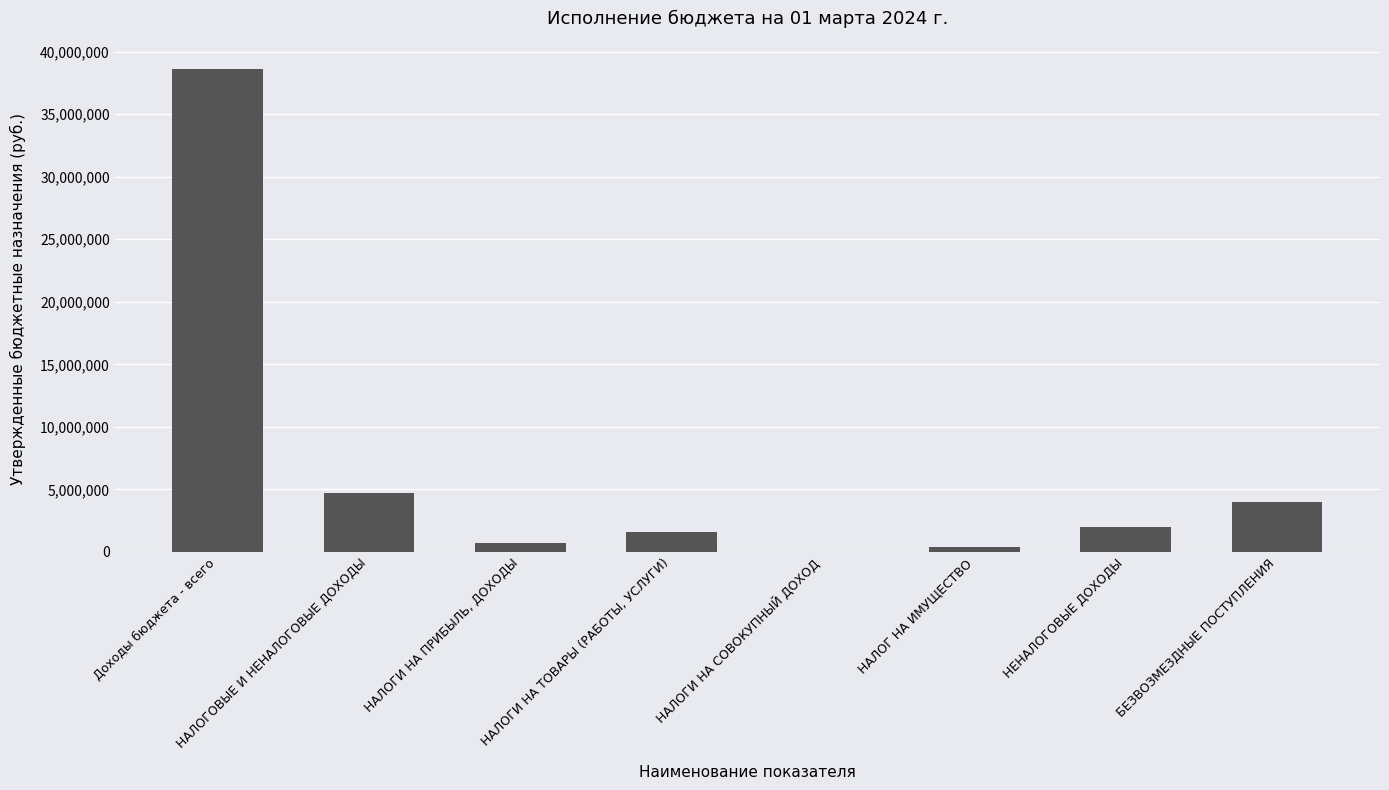

What is the difference between the values at БЕЗВОЗМЕЗДНЫЕ ПОСТУПЛЕНИЯ and НАЛОГОВЫЕ И НЕНАЛОГОВЫЕ ДОХОДЫ?

718578.8